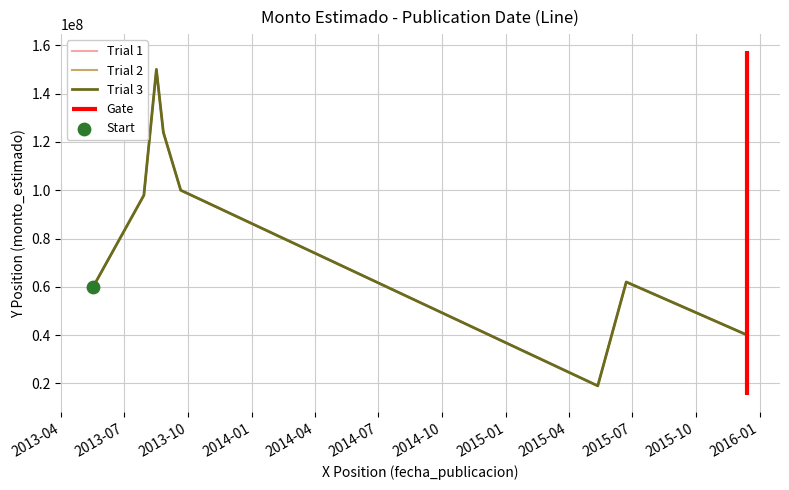

What is the total value across all series at 2013-04?

180000000.0